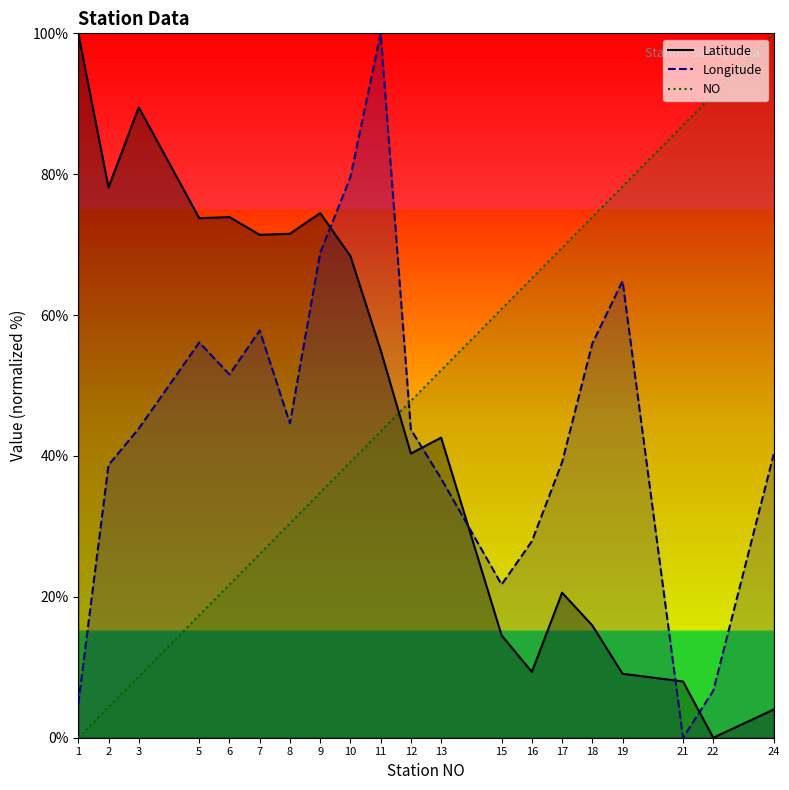

In Latitude, how many points are higher than both neighbors (excluding endpoints)?

5